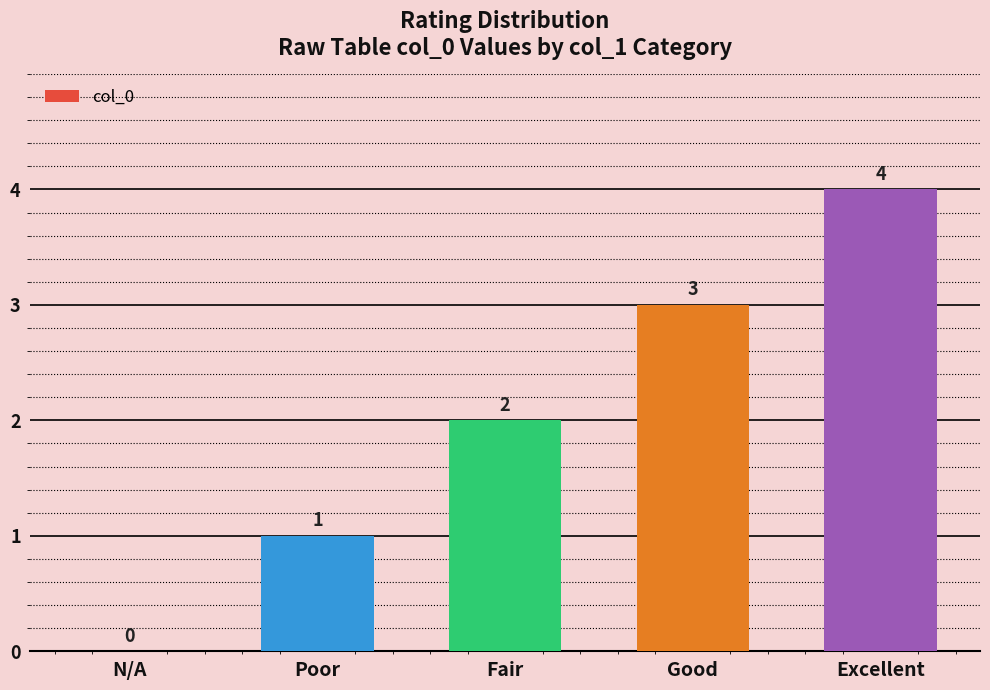

What is the greatest value displayed?

4